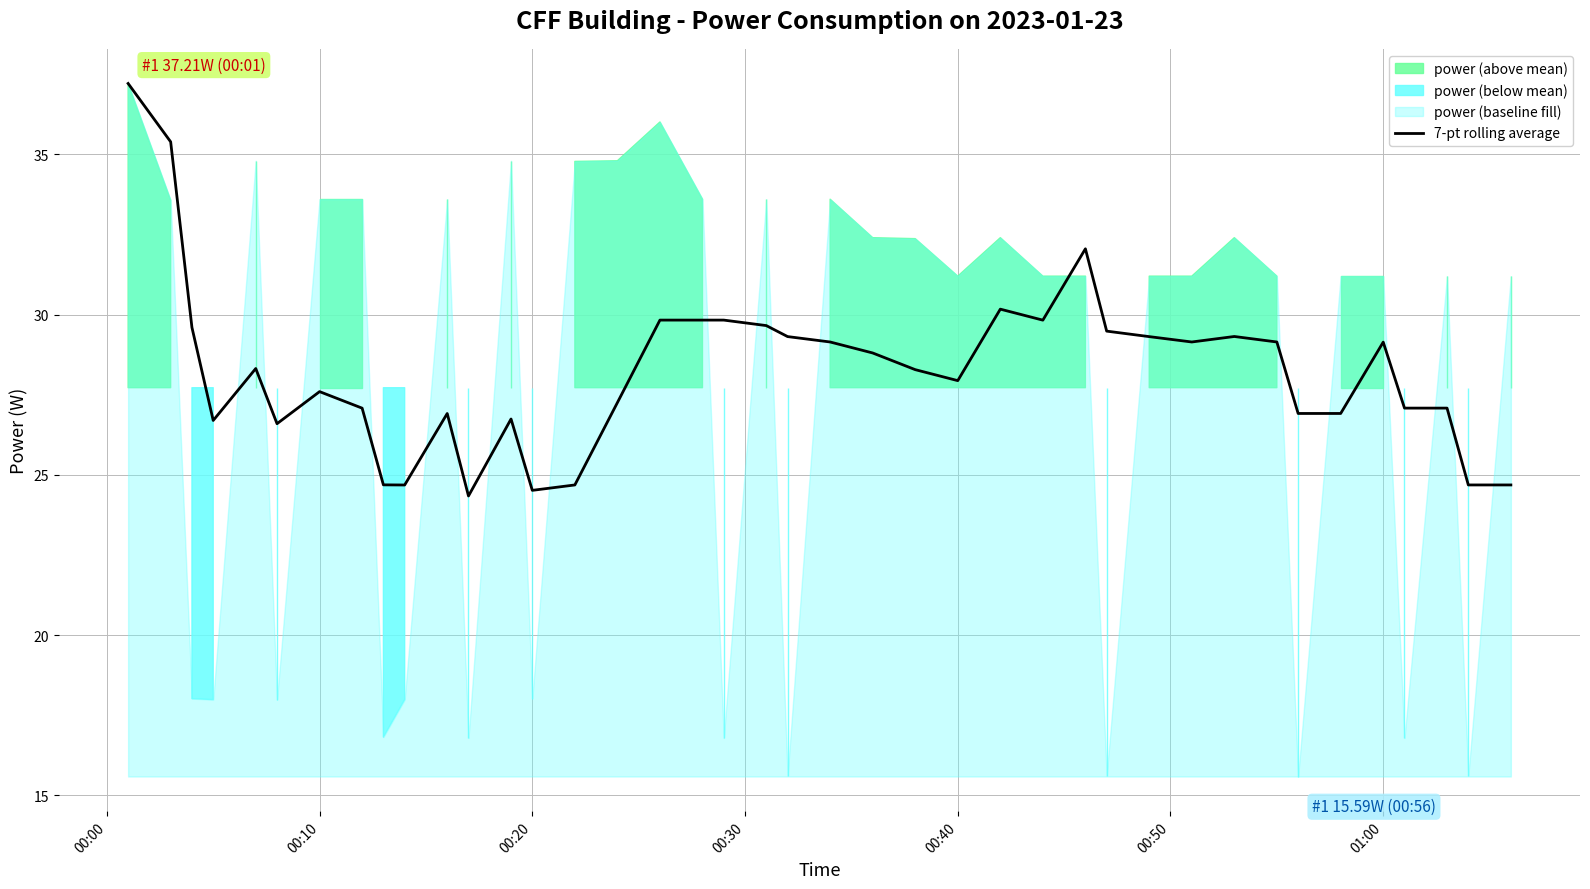

What is the maximum value shown in the chart?

37.2